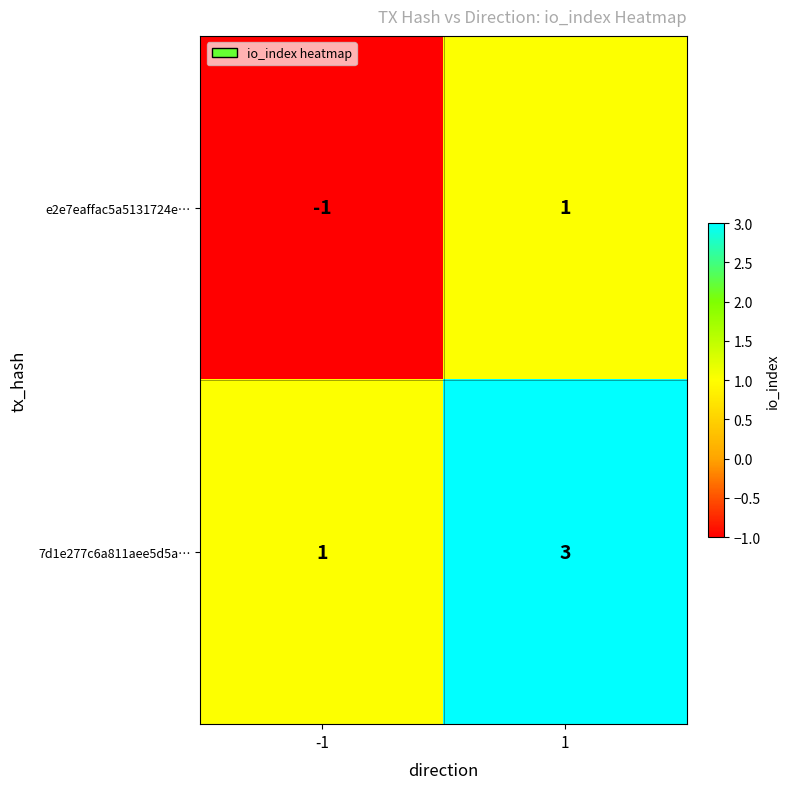

Reading left to right, transcribe all the data shown in this chart.

e2e7eaffac5a5131724e…: -1=-1	1=1
7d1e277c6a811aee5d5a…: -1=1	1=3